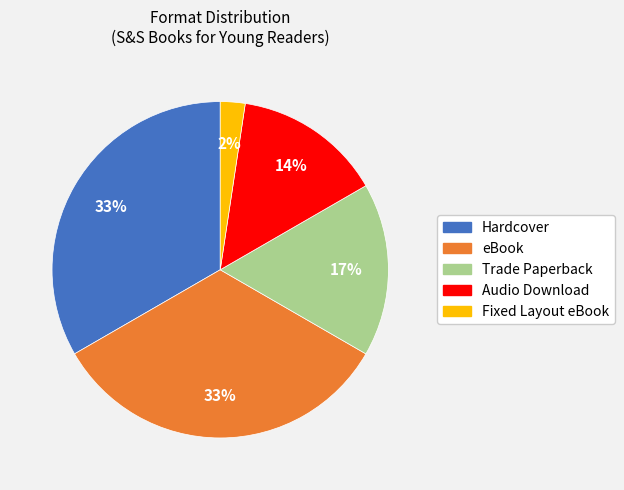

What percentage is the Hardcover slice, to the nearest percent?

33%